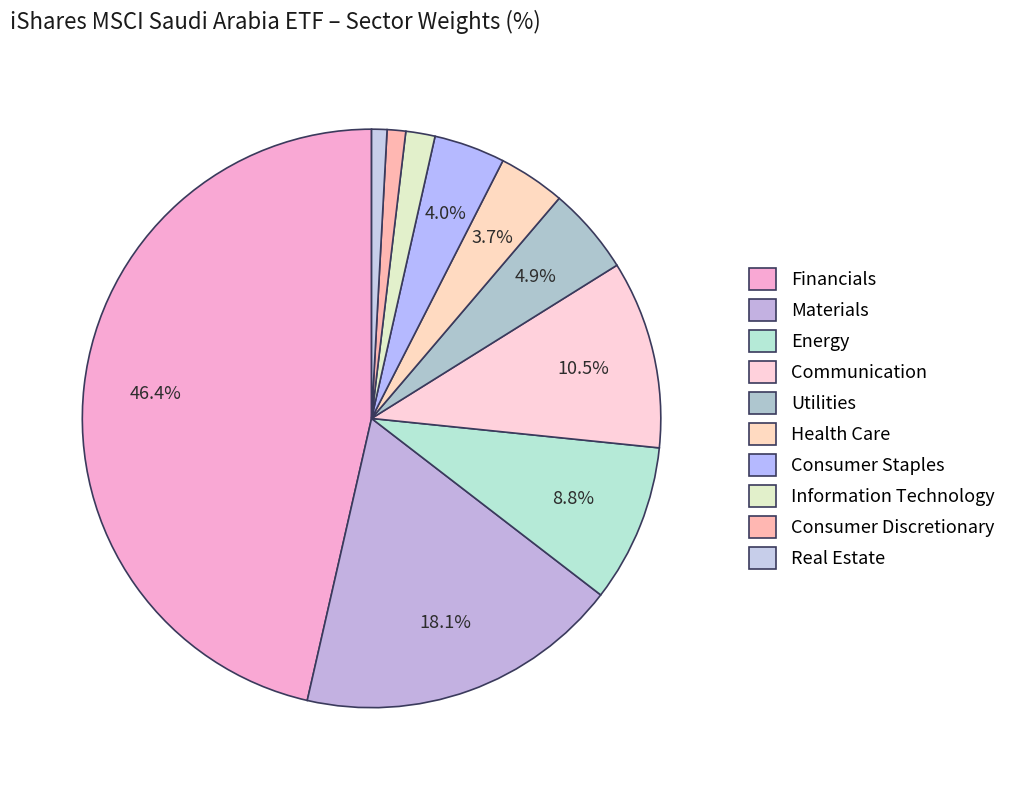

Does any single category account for the majority?

No